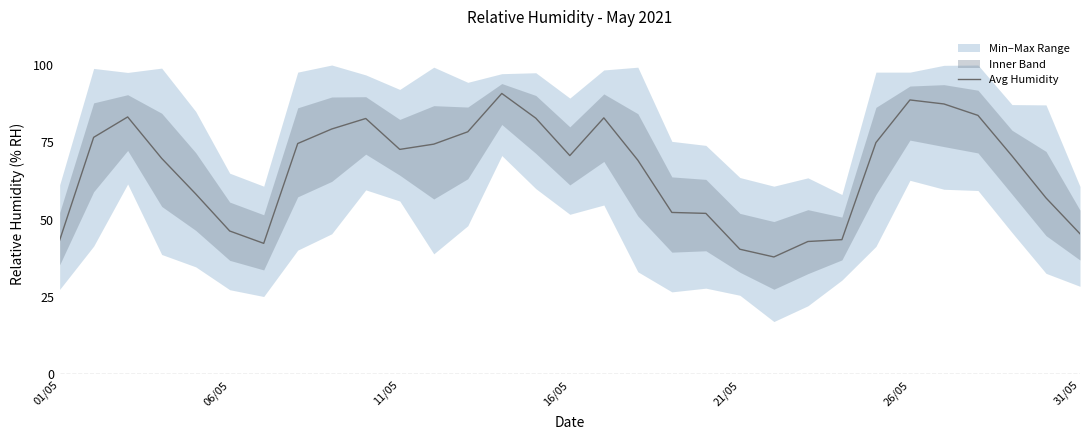

Count the number of categories in the chart.

31